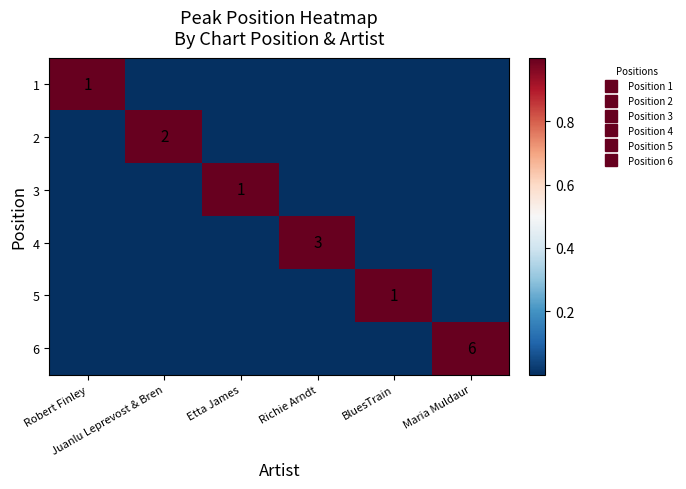

How many 3 values are between 0 and 1?

6